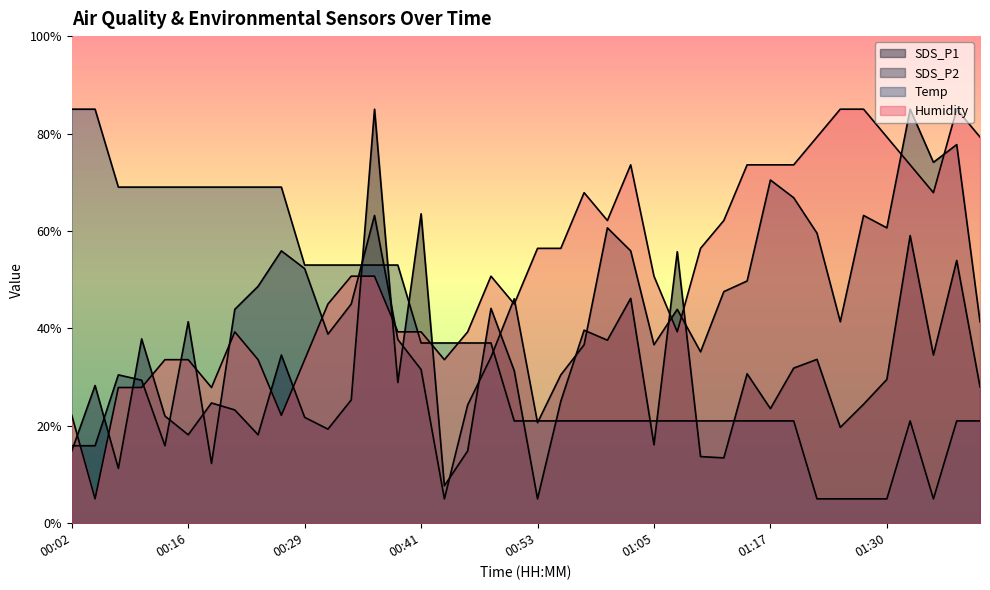

What is the label of the 20th point from the left?

00:51